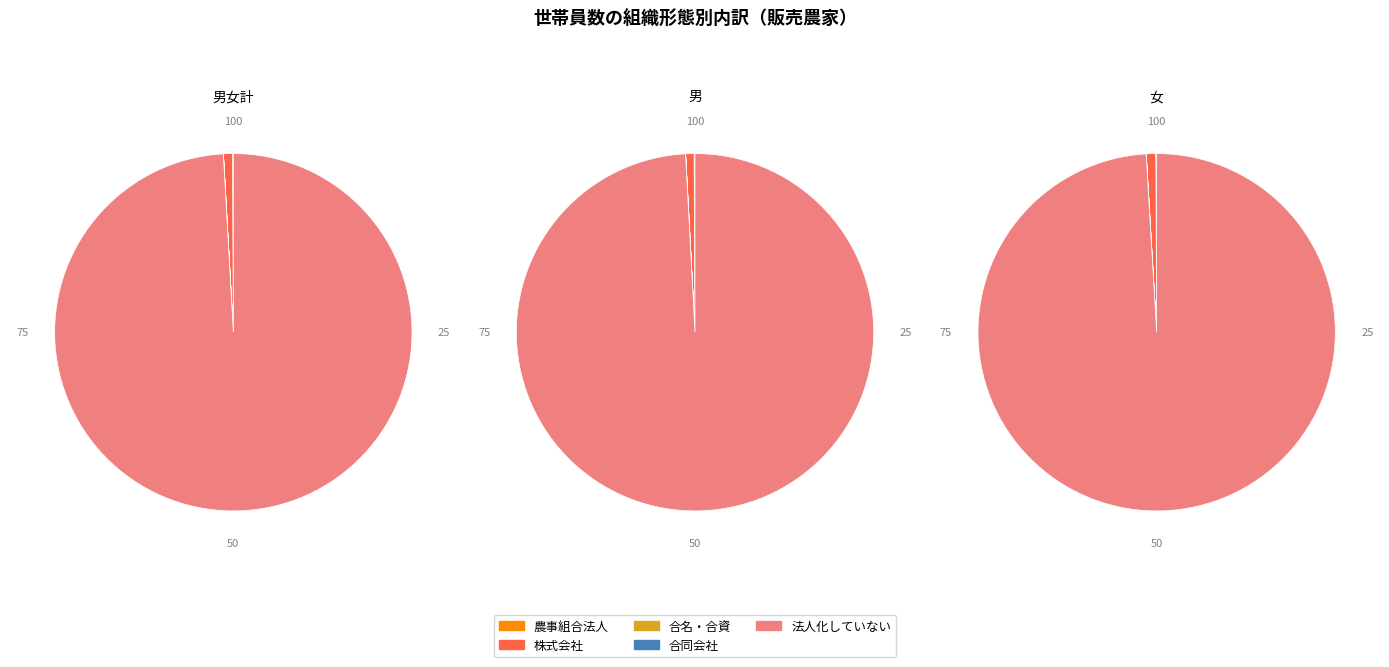

Is 法人化している the majority of the pie?

No